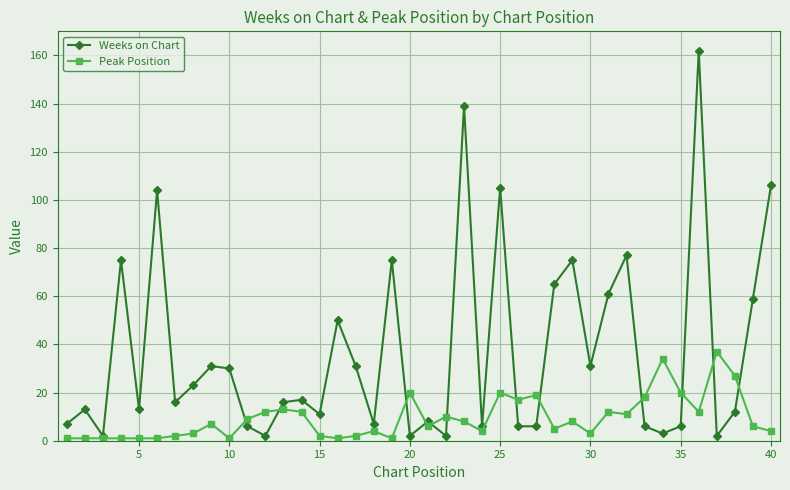

How many lines are shown in the chart?

2